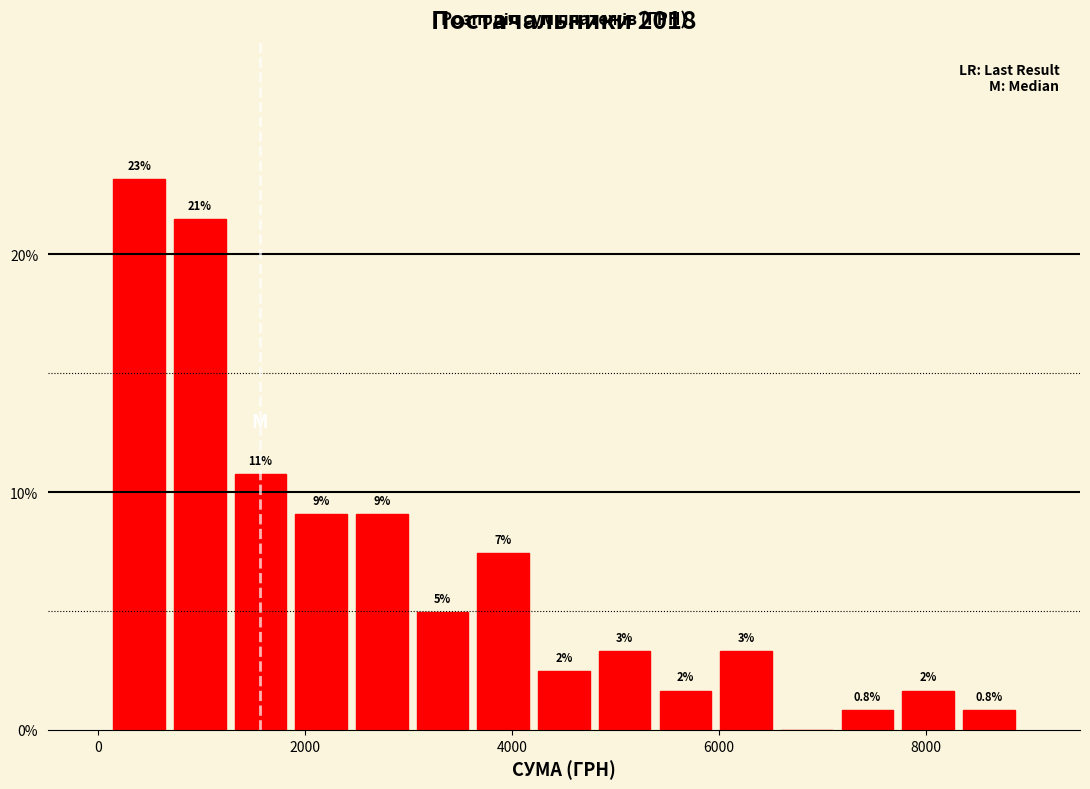

Around what value on the x-axis is the tallest bar? Give the approximate position of its centre, as read against the axis.

400